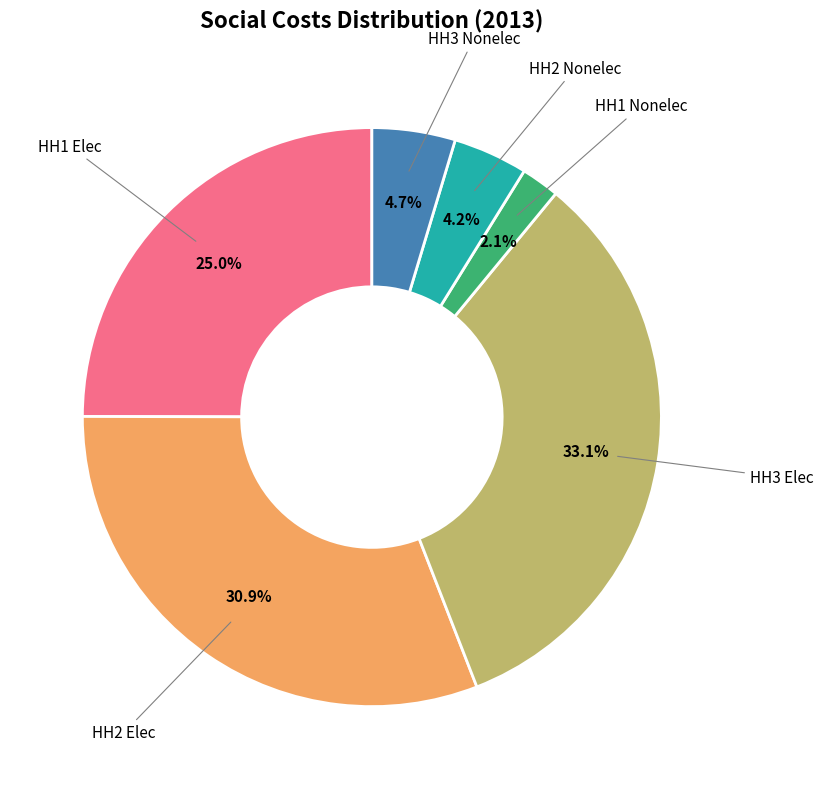

Is it true that HH2 Nonelec is 13% of the pie?

False